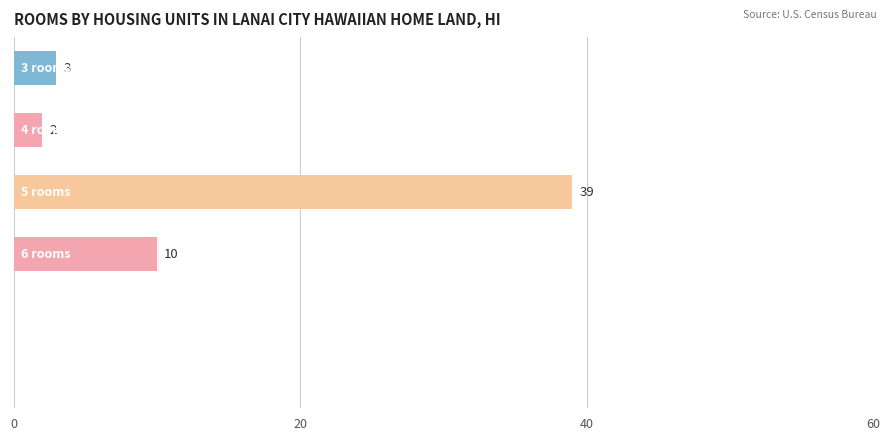

What is the sum of all values?

54